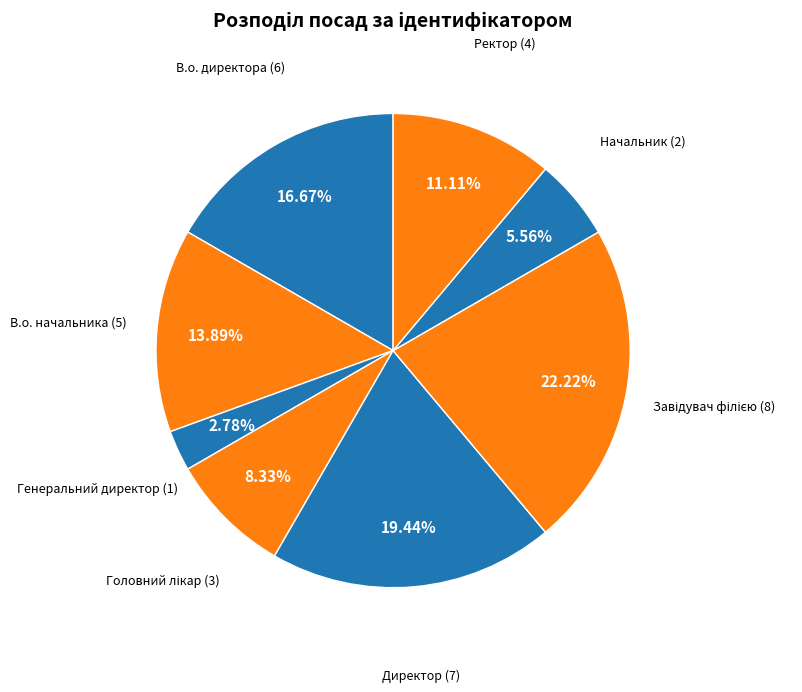

How many segments does this pie chart have?

8